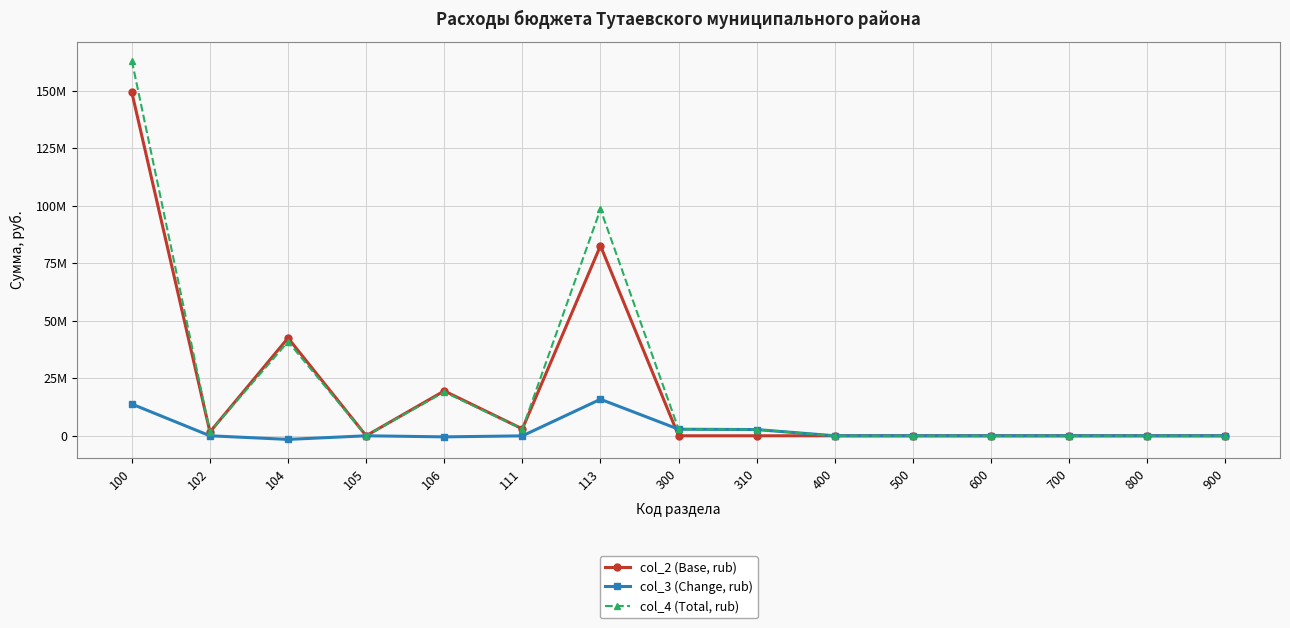

What are all the series names shown in the legend?

col_2 (Base, rub), col_3 (Change, rub), col_4 (Total, rub)